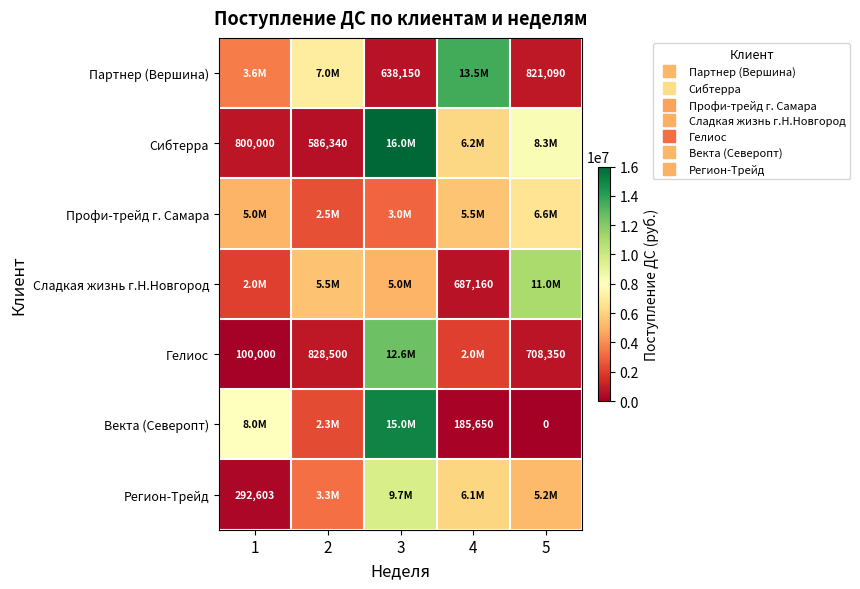

What is the sum of the Профи-трейд г. Самара values at 5 and 3?

9641690